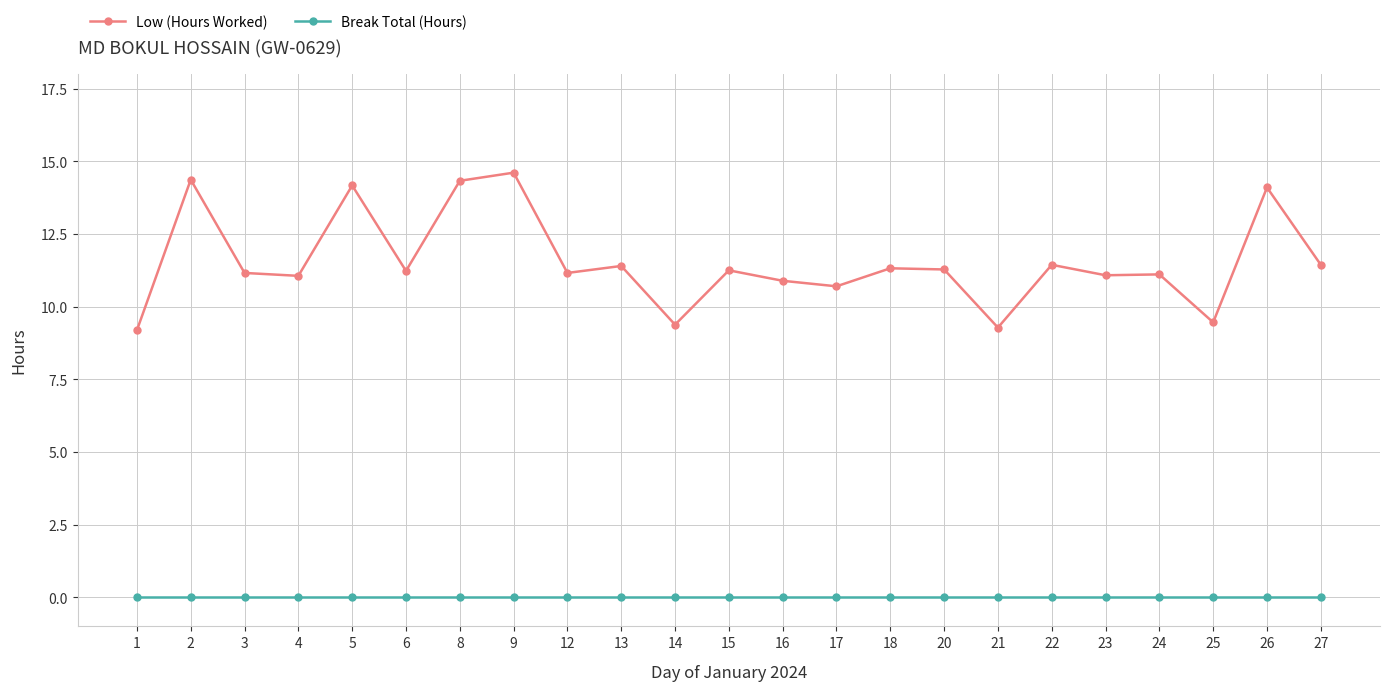

What is the greatest value displayed?

14.6